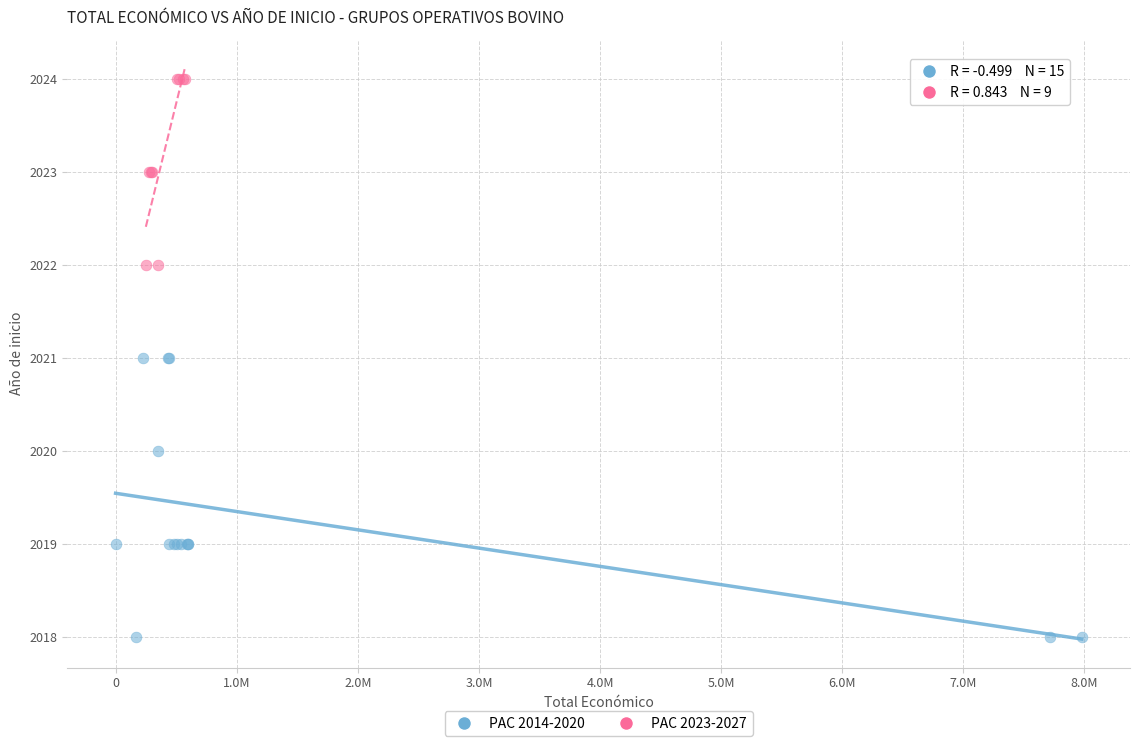

Which series has the widest spread of Y values?

PAC 2014-2020